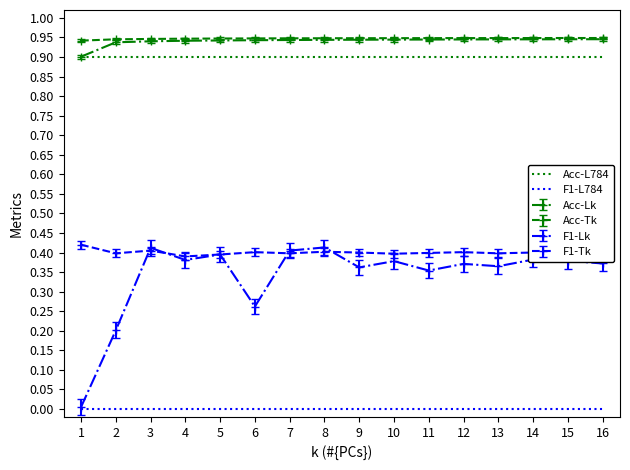

True or false: Acc-L784 and F1-L784 cross at least once.

False